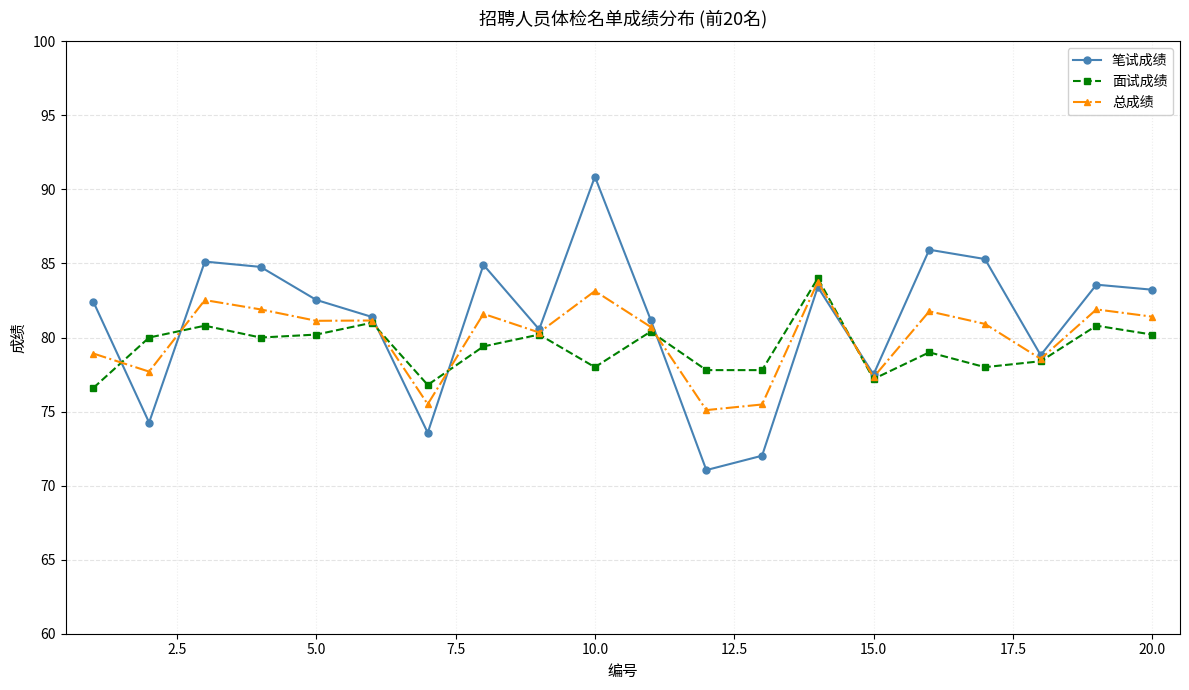

True or false: 总成绩 and 笔试成绩 intersect in this chart.

True